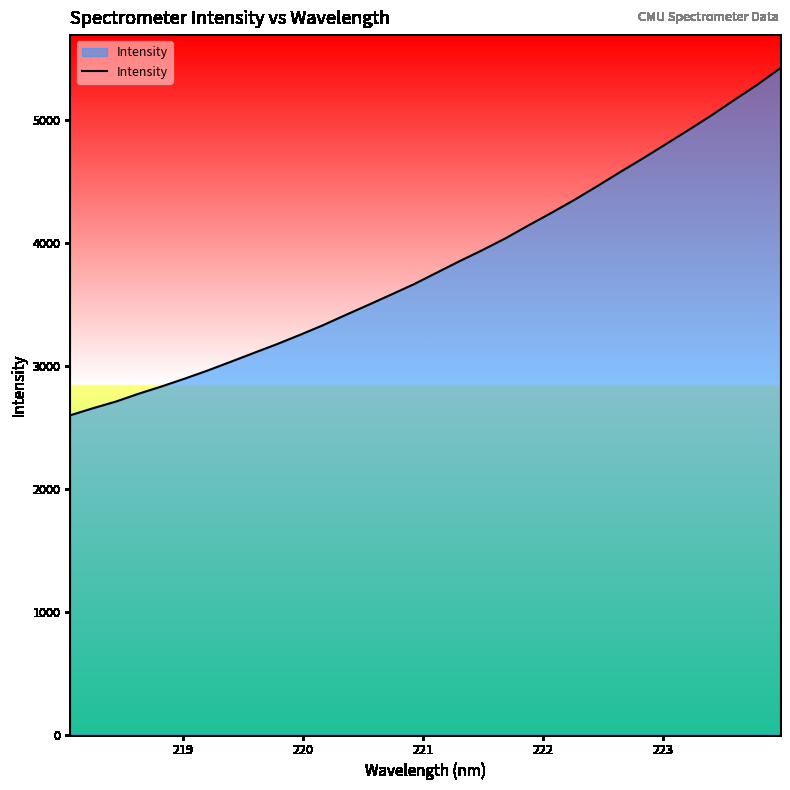

What is the difference between the maximum and minimum values?

2821.1